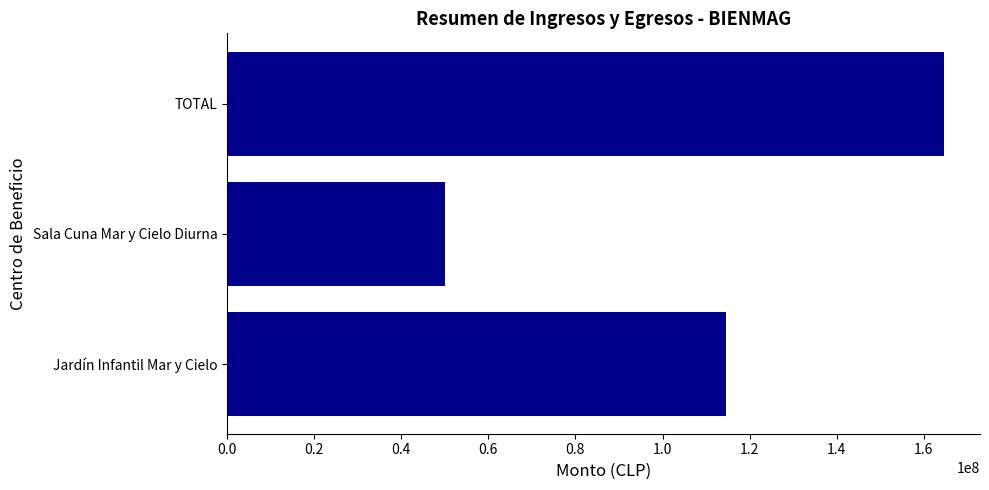

The value at Jardín Infantil Mar y Cielo is 169474749. True or false?

False